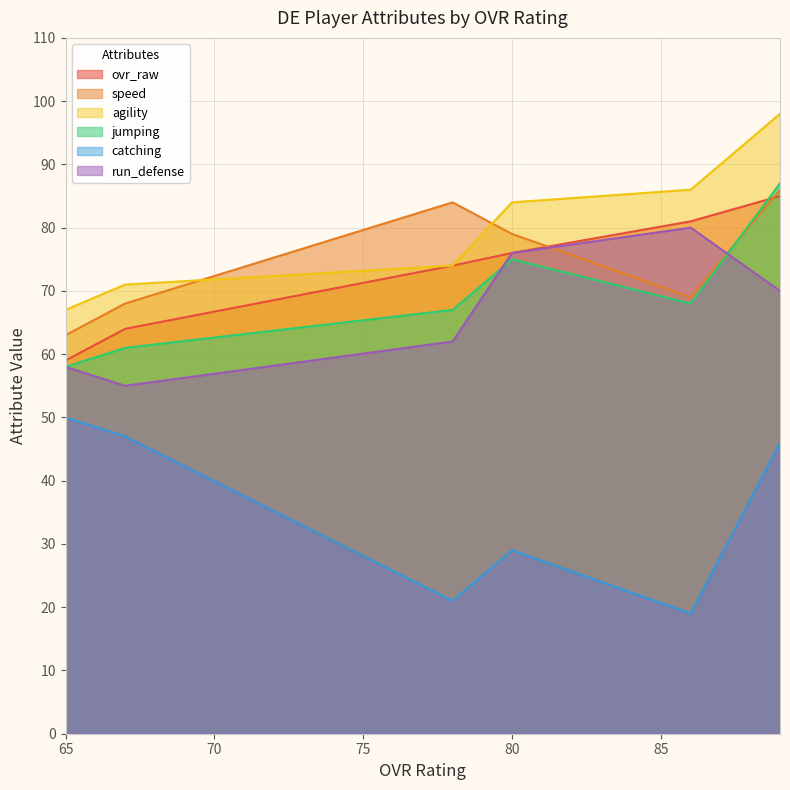

How many values in the catching series are below 46?

3